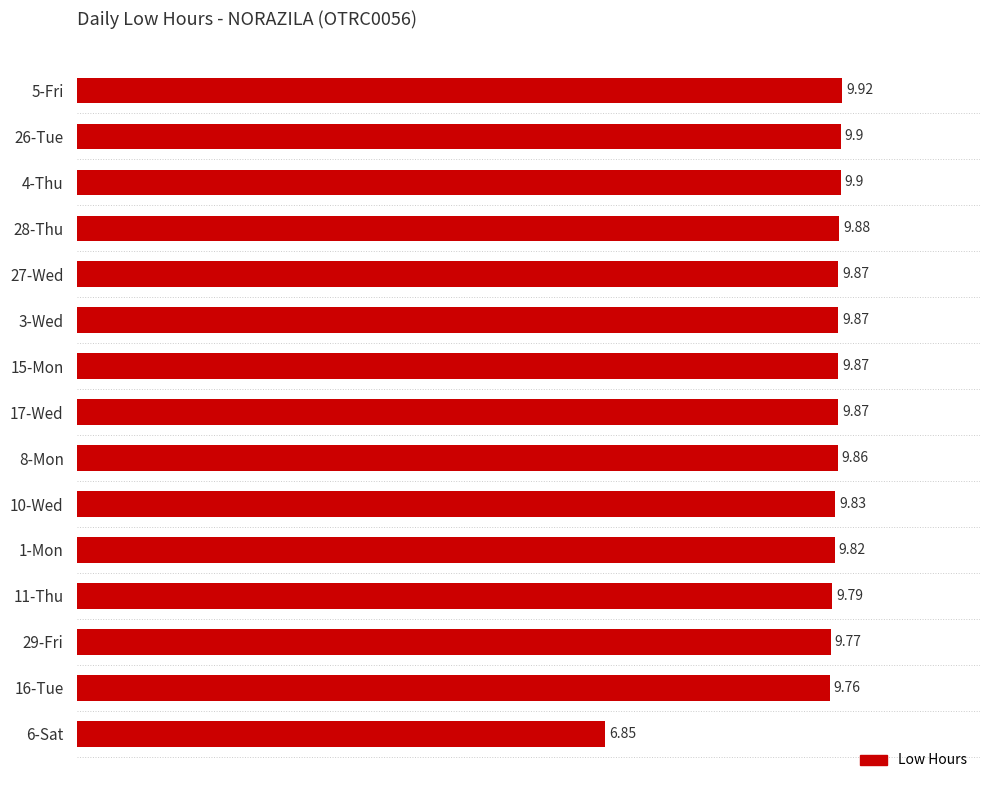

Which has a higher value, 6-Sat or 4-Thu?

4-Thu